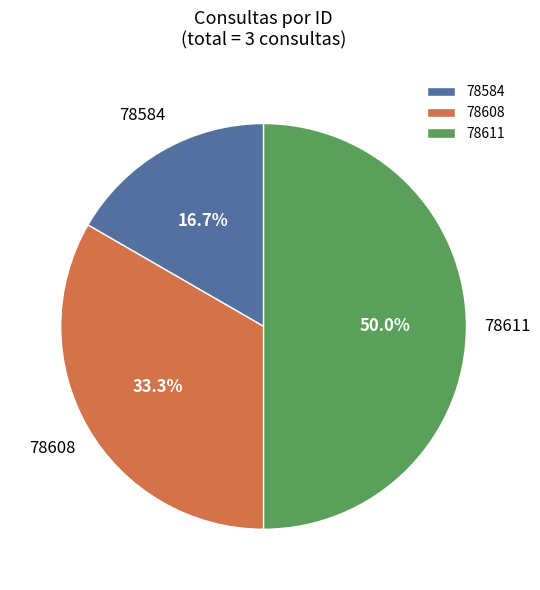

The 78584 slice represents 31% of the pie. True or false?

False